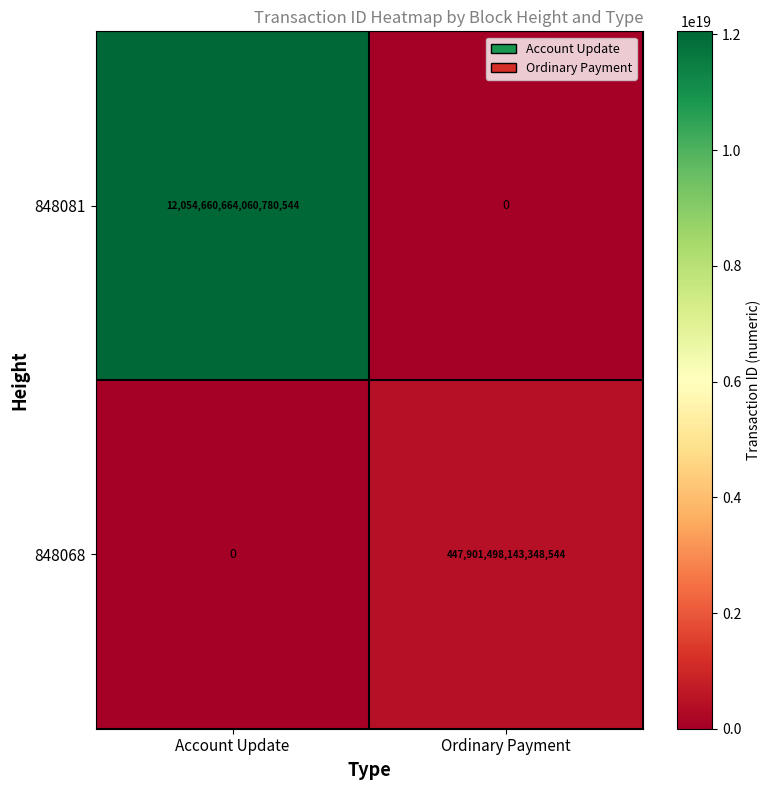

Is it true that 848081 equals 12054660664060780544 at Account Update?

True